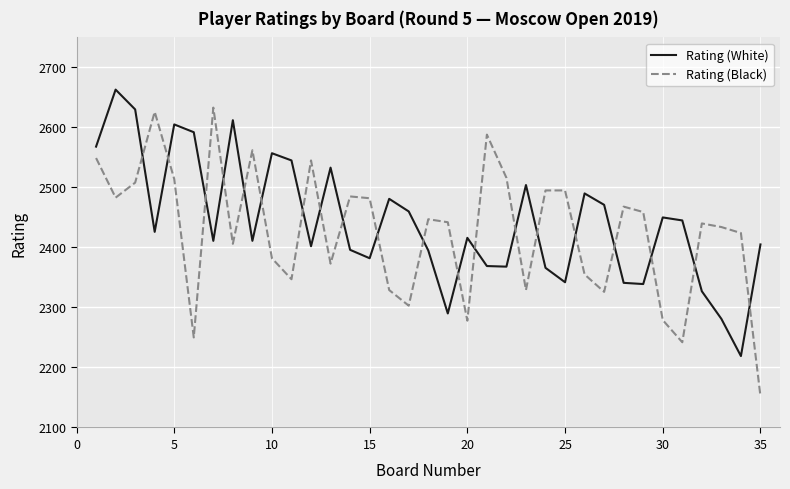

Which series has the largest range (max minus min)?

Rating (Black)